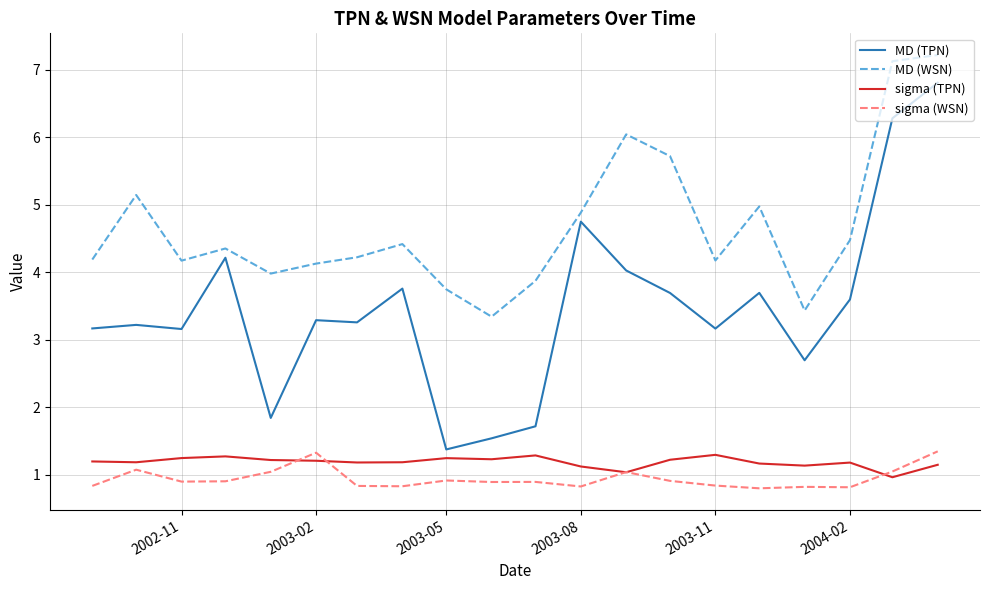

What are all the series names shown in the legend?

MD (TPN), MD (WSN), sigma (TPN), sigma (WSN)